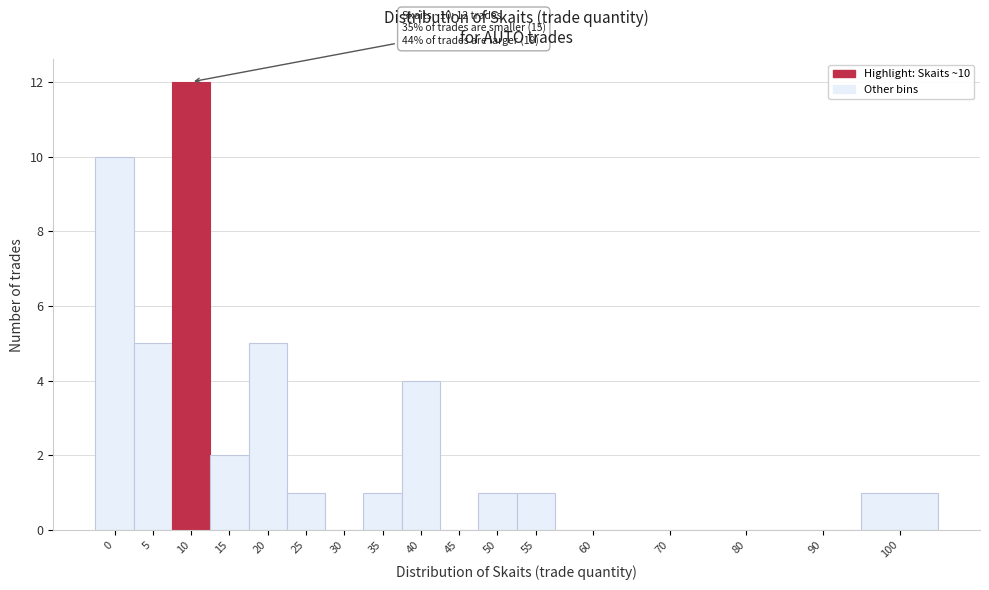

Reading left to right, list all the values displayed in this chart.

0=10	5=5	10=12	15=2	20=5	25=1	30=0	35=1	40=4	45=0	50=1	55=1	60=0	70=0	80=0	90=0	100=1